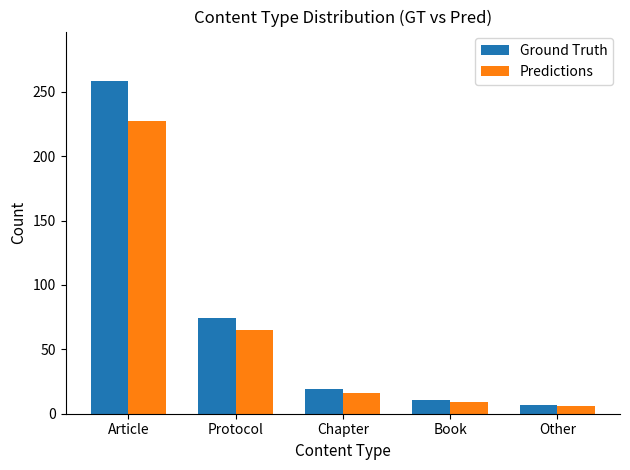

What is the minimum value shown in the chart?

6